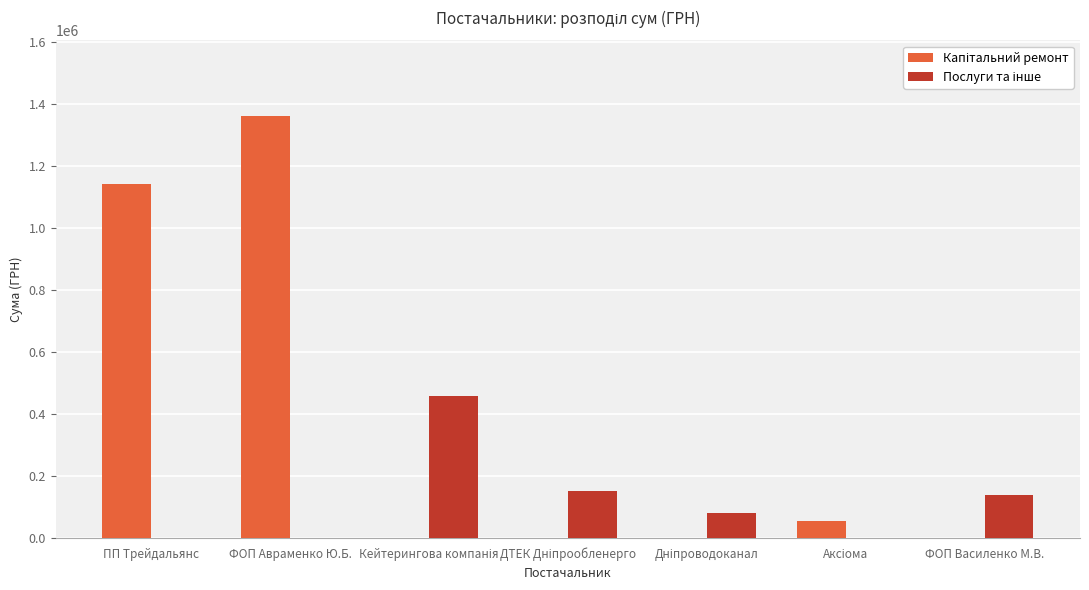

What is the total value across all series at ФОП Василенко М.В.?

138672.0